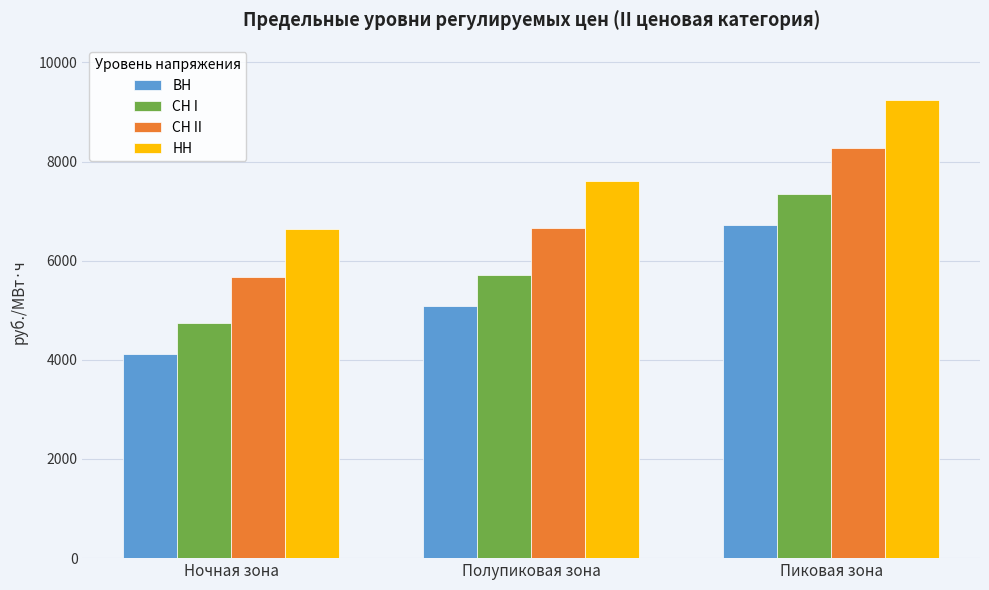

What is the label of the 1st bar from the left?

Ночная зона